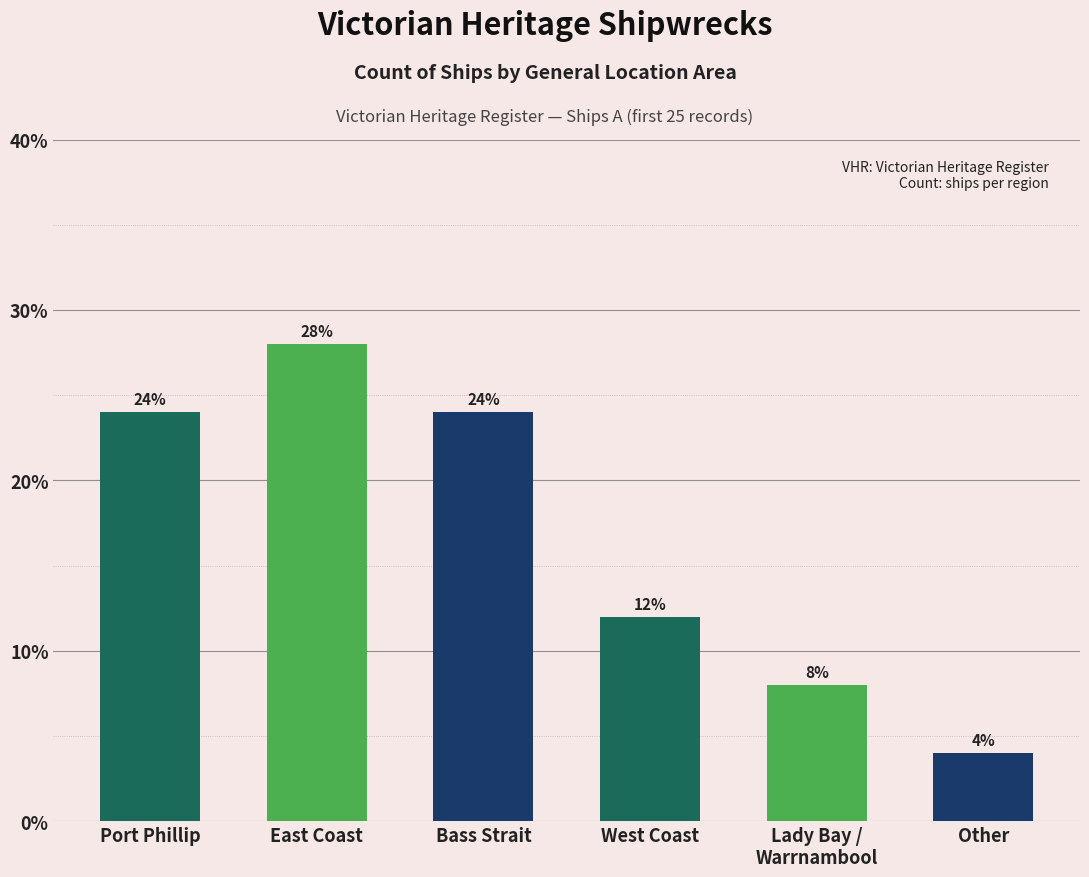

What is the maximum value shown in the chart?

28.0